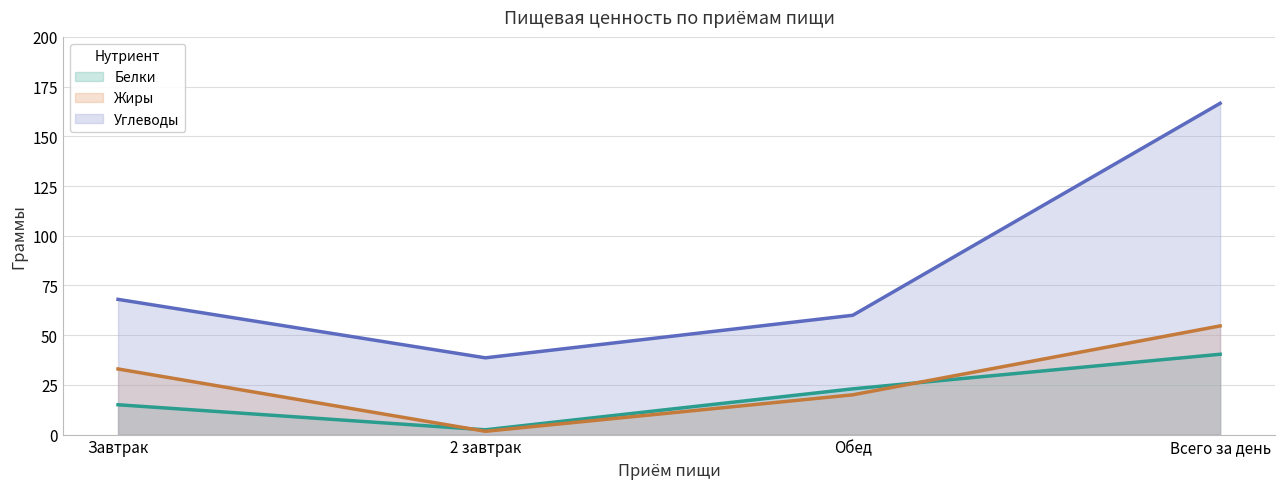

Is the value of Белки at Обед greater than the value of Жиры at Завтрак?

No